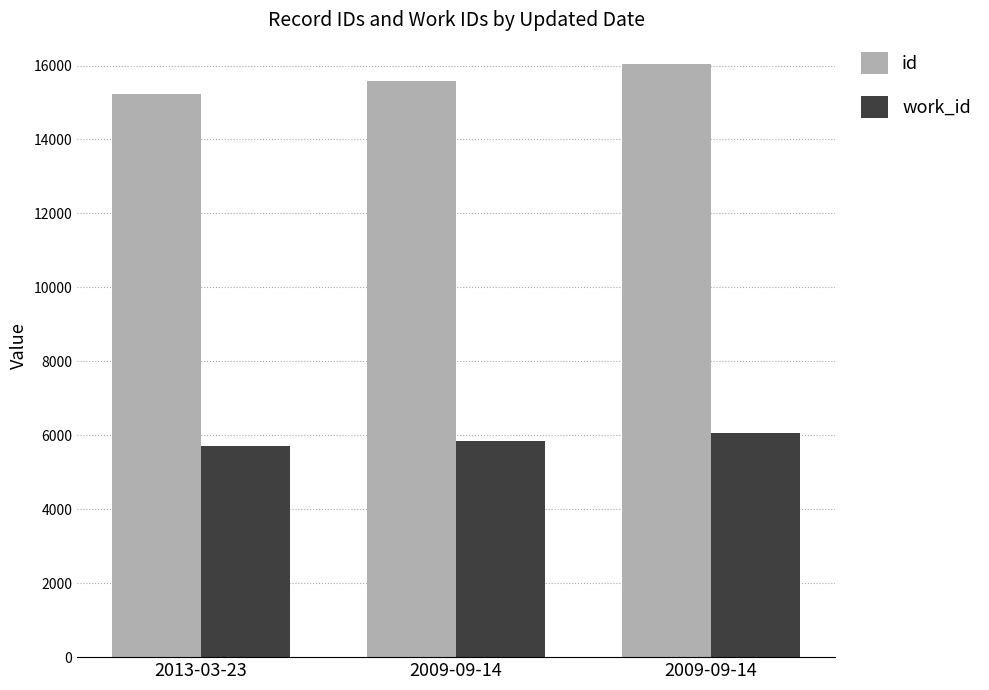

Between 2009-09-14 and 2009-09-14, which series saw the biggest shift?

id